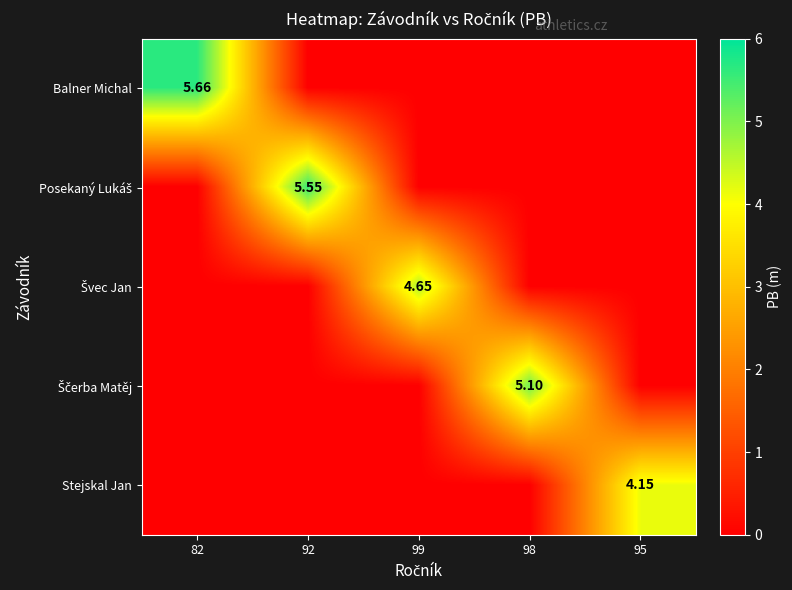

Rank the series at 92 from highest to lowest value.

Posekaný Lukáš, Balner Michal, Švec Jan, Ščerba Matěj, Stejskal Jan